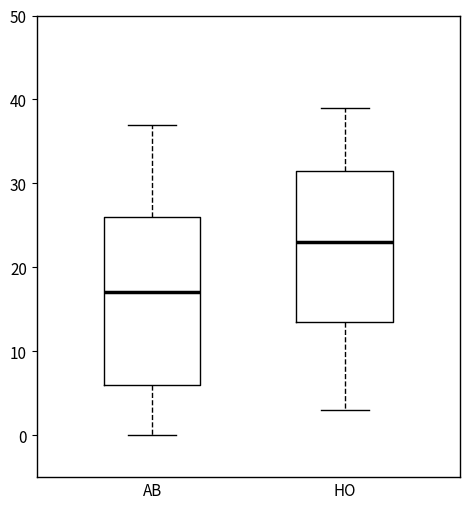

Which box is the tallest, from its lower edge to its upper edge?

AB